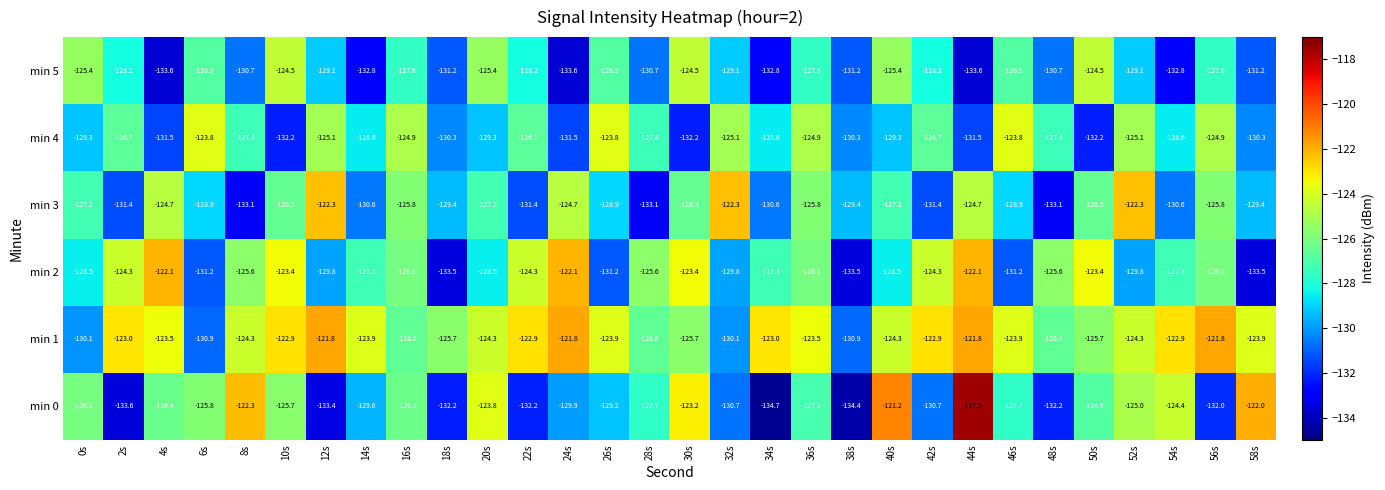

Which series has the largest range (max minus min)?

min 0